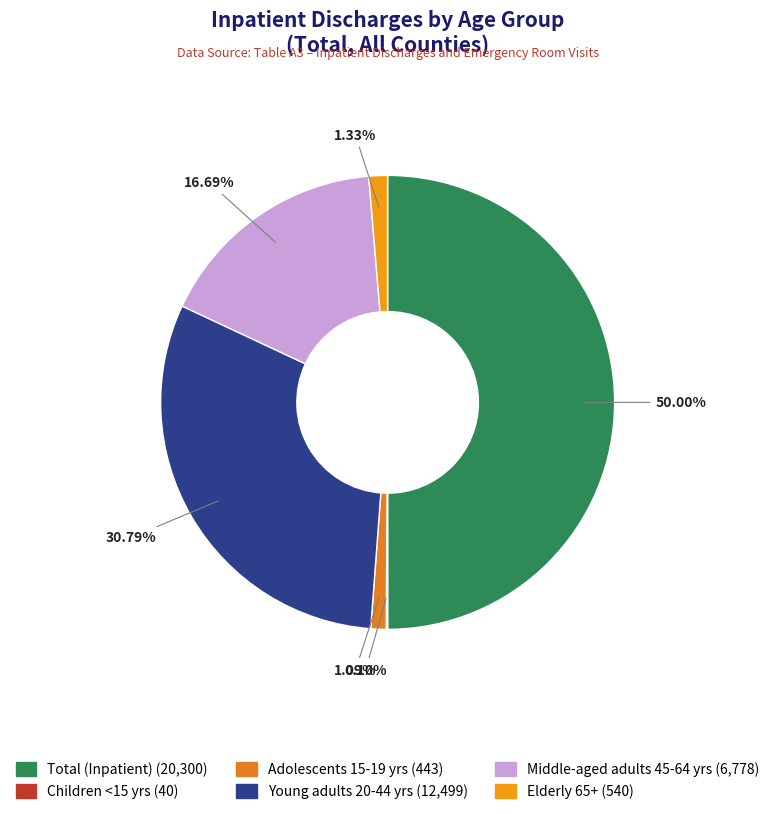

Which slice is the largest?

Total (Inpatient)